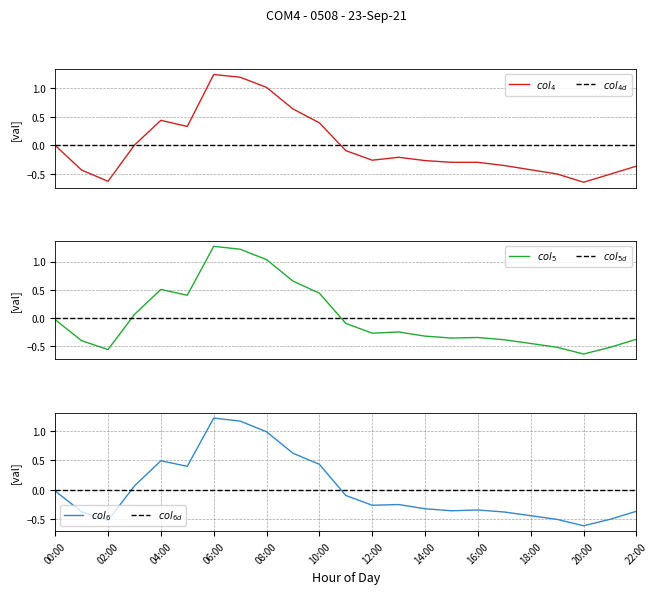

Which has a higher value, 18:00 or 16:00?

16:00